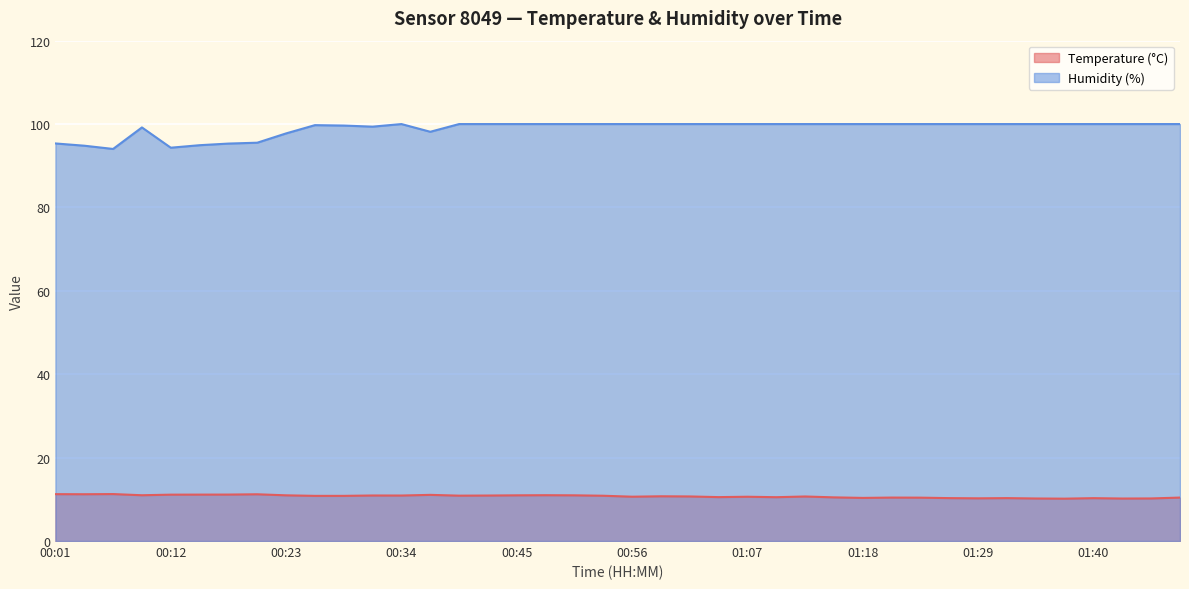

What are all the series names shown in the legend?

Temperature (°C), Humidity (%)